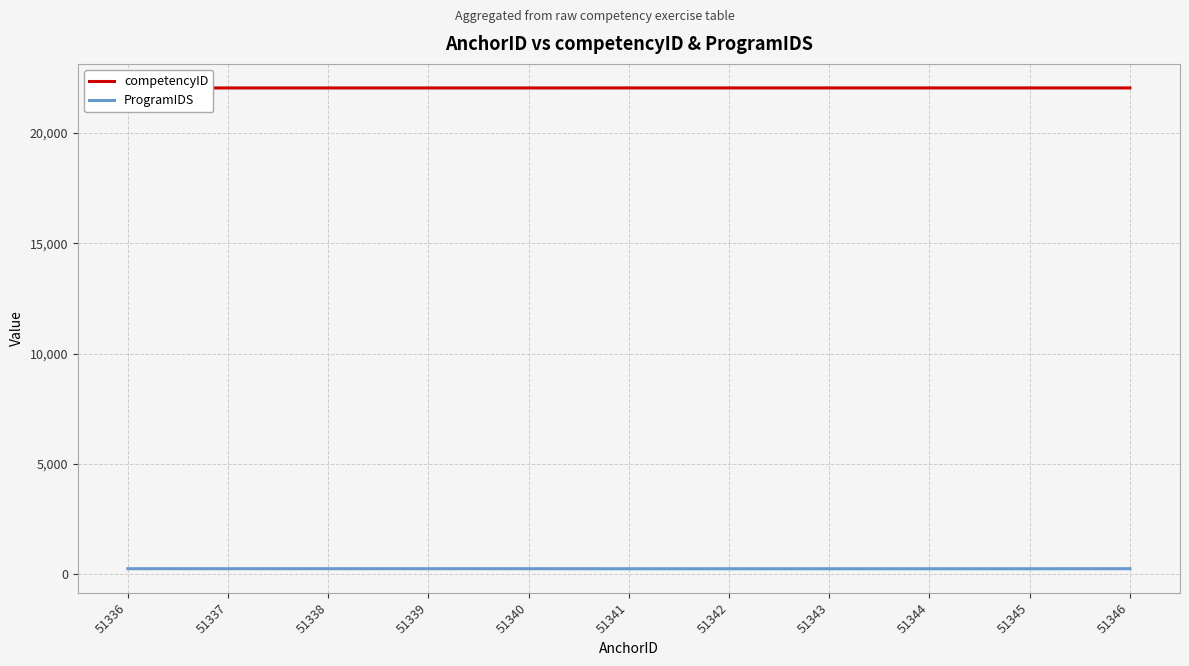

List the series in order of their overall mean, highest first.

competencyID, ProgramIDS